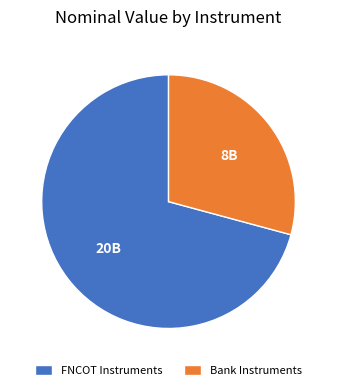

Approximately how many times larger is the value at FNCOT Instruments compared to Bank Instruments?

2.4